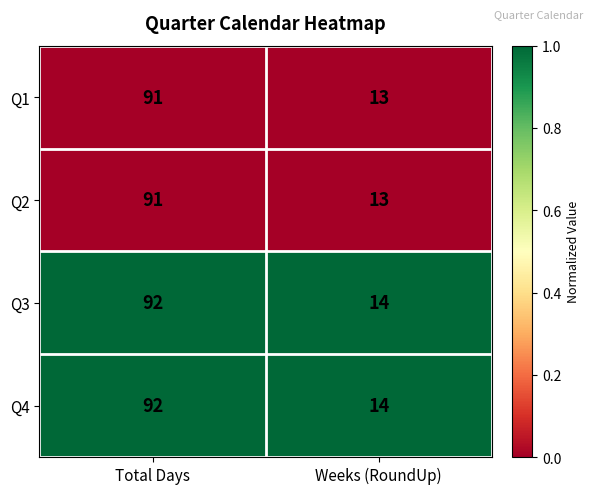

Rank the categories by Q4 value from highest to lowest.

Total Days, Weeks (RoundUp)